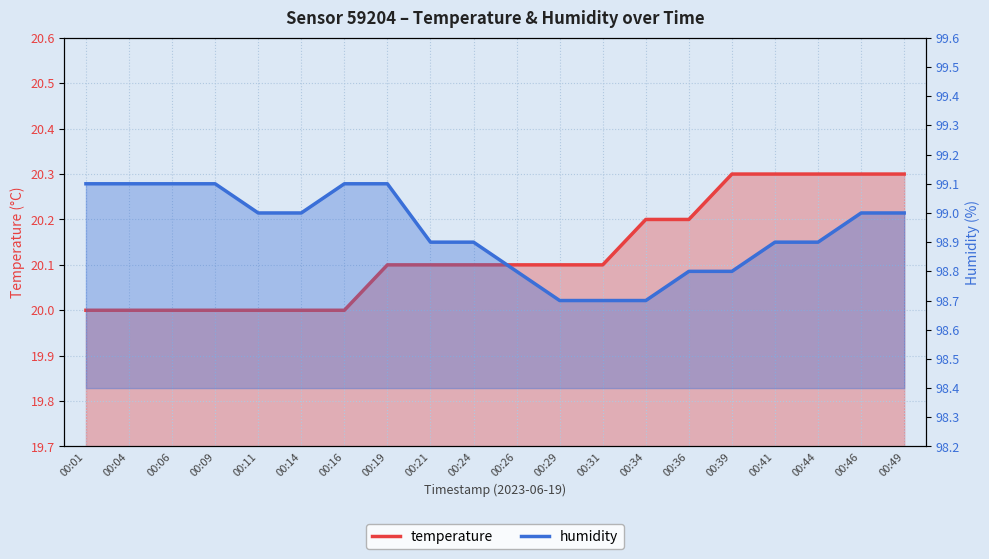

Which has a higher value, 00:16 or 00:24?

00:24